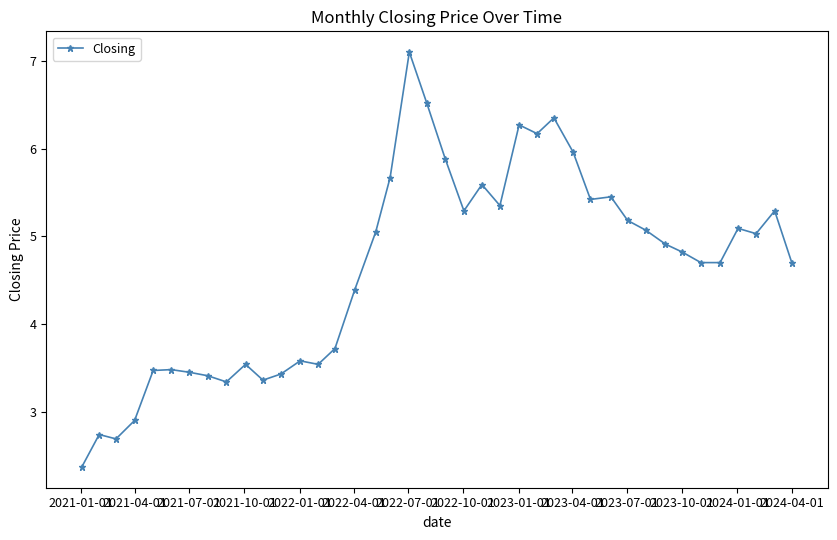

How many interior local peaks (higher than both neighbors) does the data have?

11